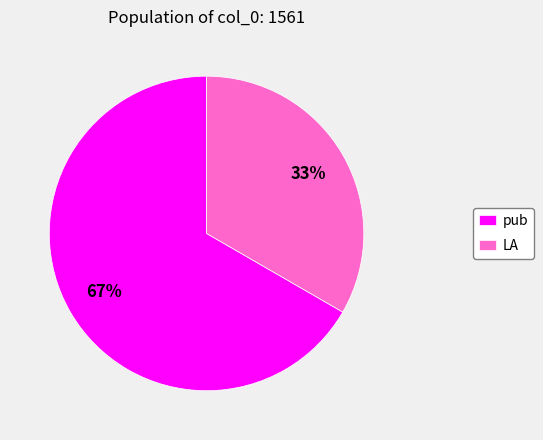

To the nearest percent, what percentage of the pie is pub?

67%